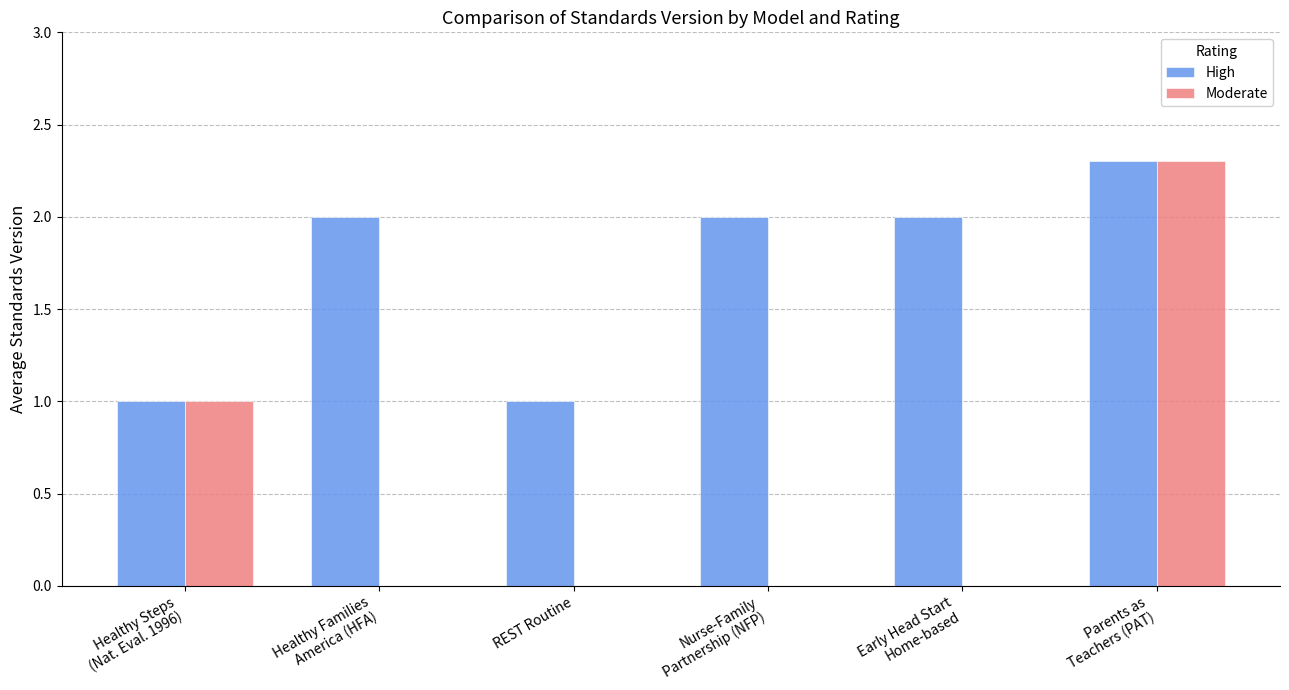

Reading right to left, what are all the values shown in this chart?

High: 2.3	2.0	2.0	1.0	2.0	1.0
Moderate: 2.3	0.0	0.0	0.0	0.0	1.0